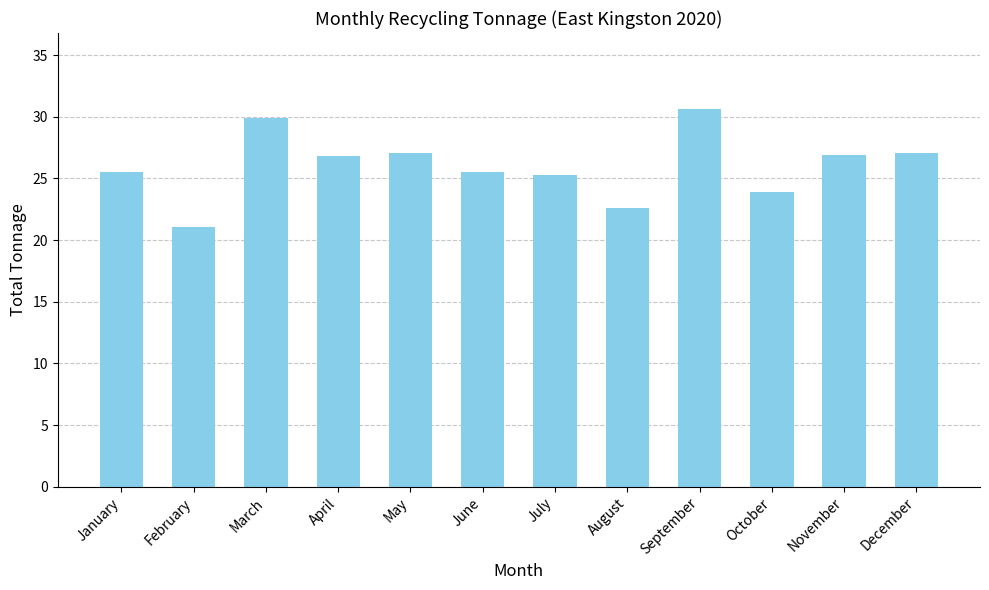

Which has a higher value, October or July?

July